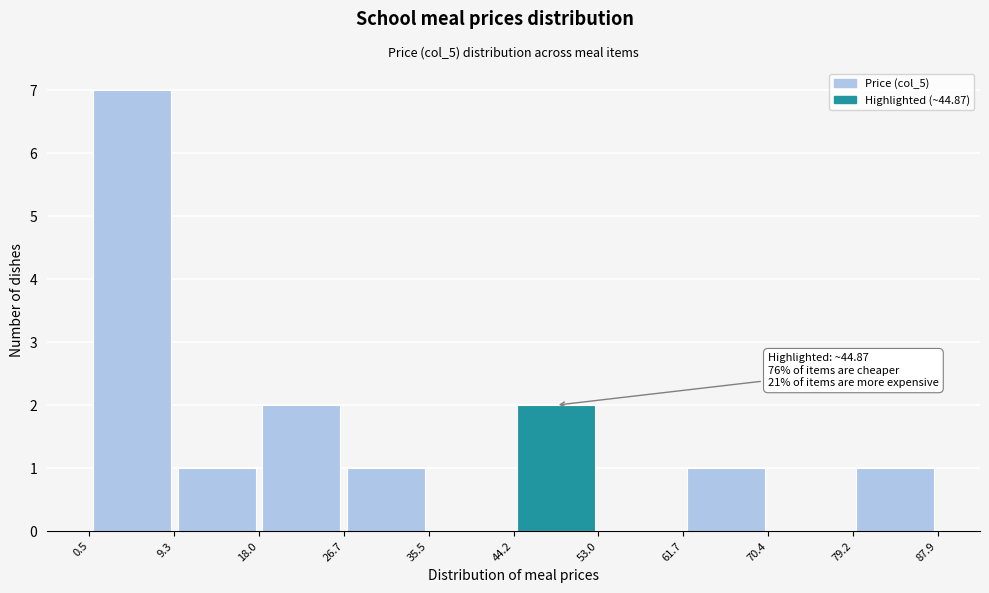

Which range on the x-axis has the tallest bar?

0.5 to 9.3